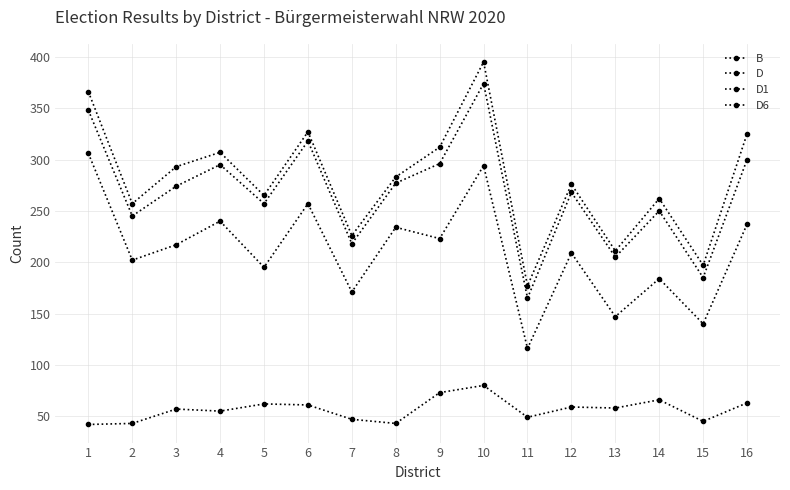

At which category does D6 reach its first local valley?

4